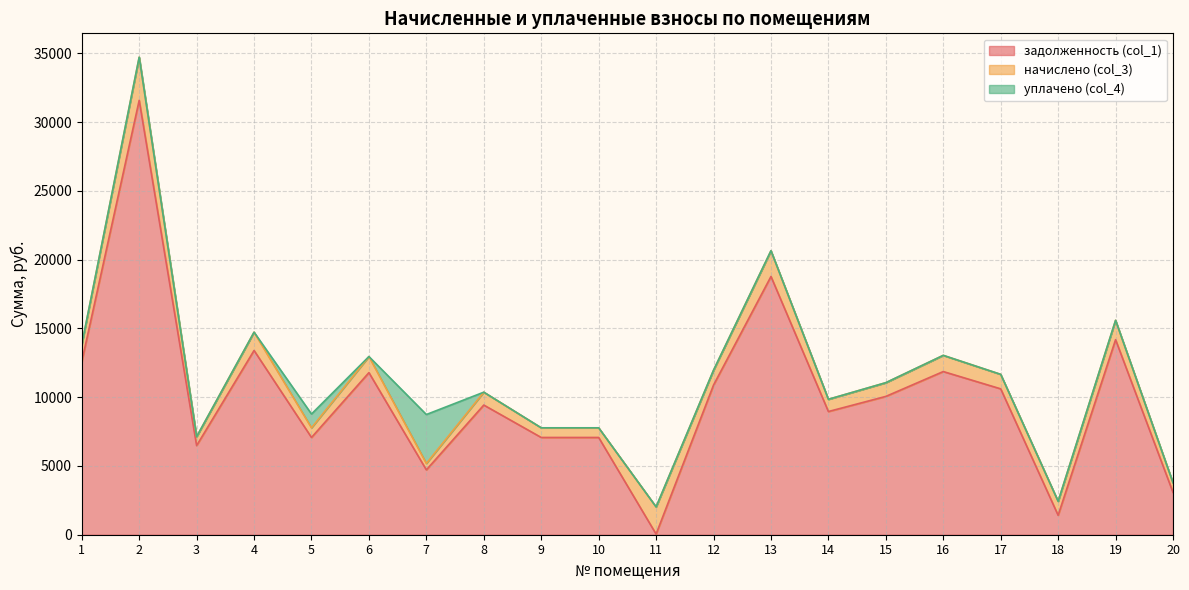

Where is the first local maximum for уплачено (col_4)?

5